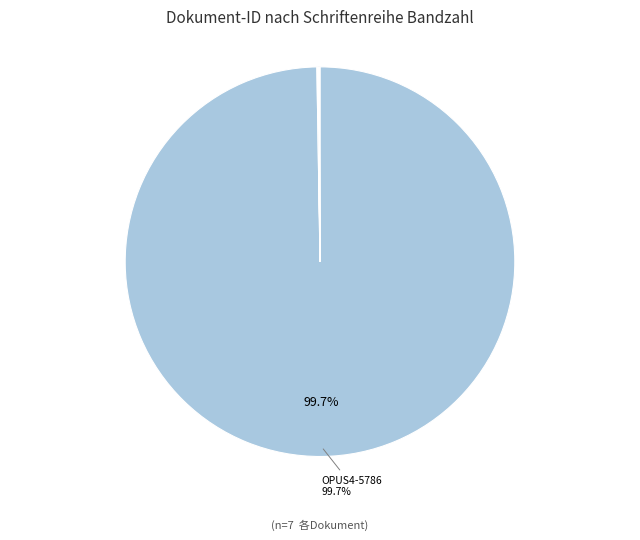

Count the number of slices in the pie.

7